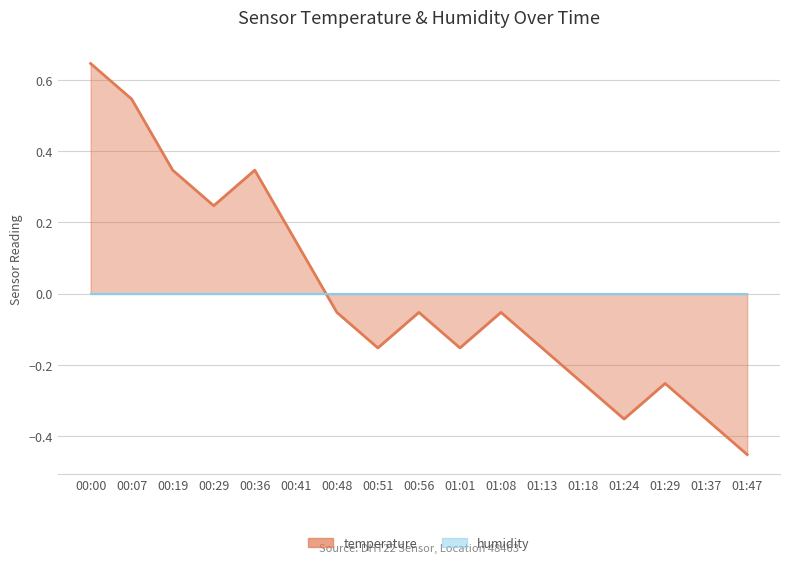

What is the difference between the second highest and minimum values?

1.0